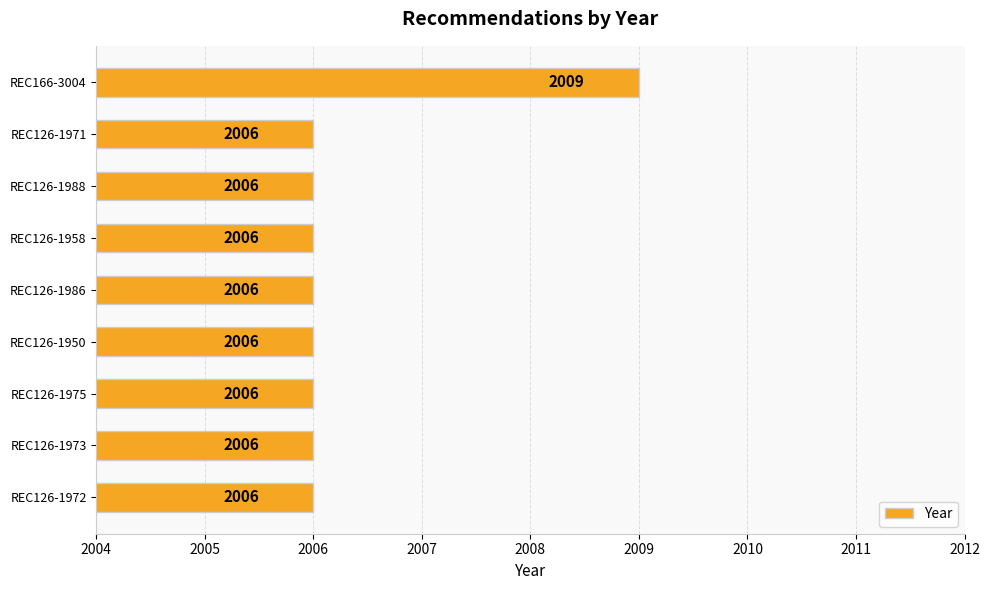

What is the maximum value shown in the chart?

2009